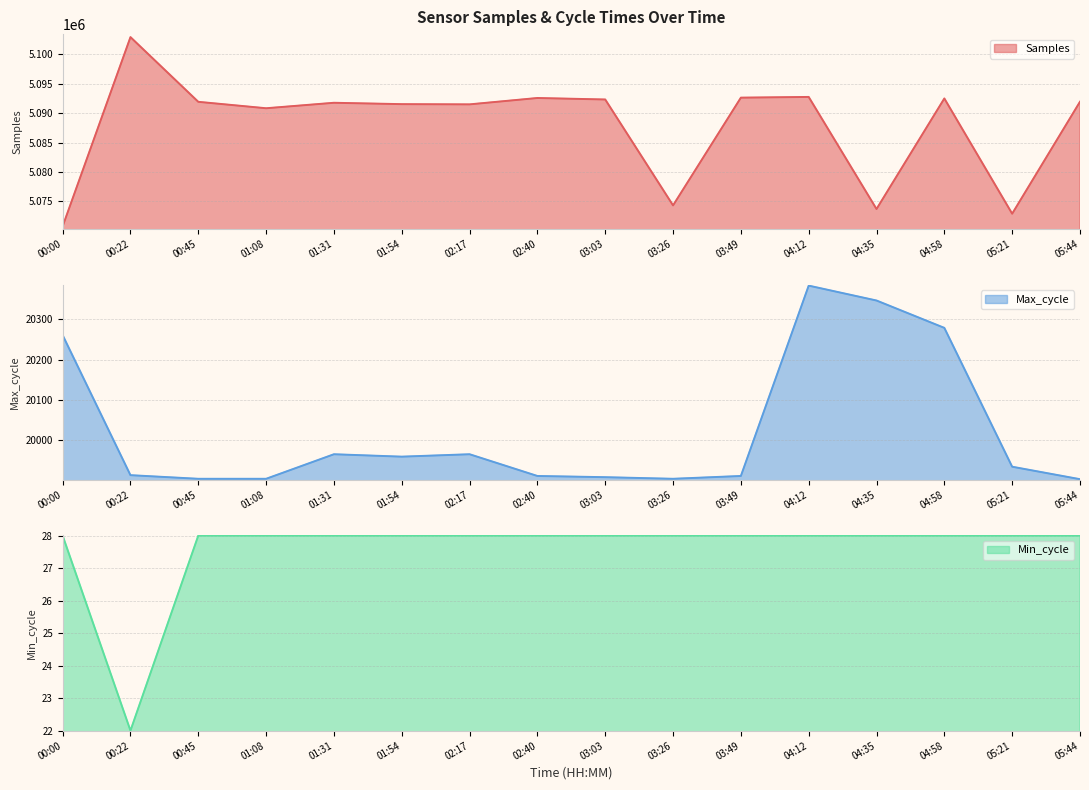

What is the minimum value for Max_cycle?

19903